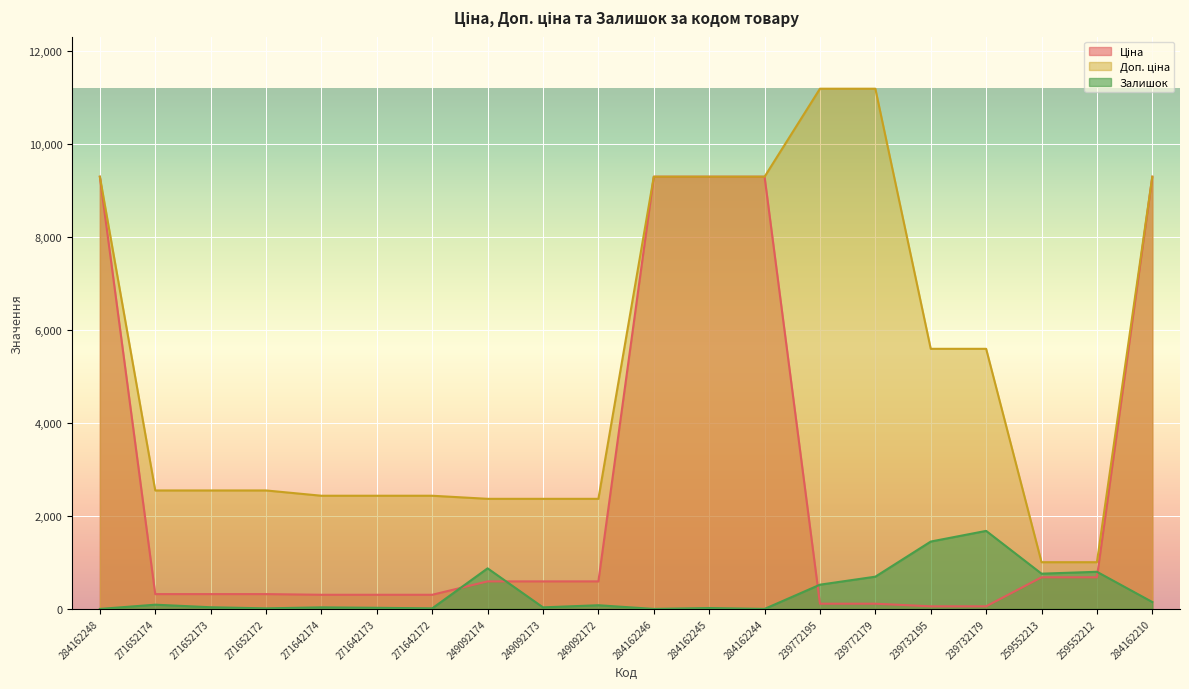

Reading right to left, list all the values displayed in this chart.

Ціна: 9290.5	679.8	679.8	55.9	55.9	111.8	111.8	9290.5	9290.5	9290.5	591.6	591.6	591.6	304.1	304.1	304.1	318.3	318.3	318.3	9290.5
Доп. ціна: 9290.5	1004.1	1004.1	5591.0	5591.0	11182.0	11182.0	9290.5	9290.5	9290.5	2366.5	2366.5	2366.5	2432.8	2432.8	2432.8	2546.4	2546.4	2546.4	9290.5
Залишок: 148.1	798.0	757.4	1677.3	1447.9	692.9	520.9	0.0	19.1	0.0	78.8	33.5	872.1	11.9	23.9	33.5	11.9	35.8	90.8	0.0